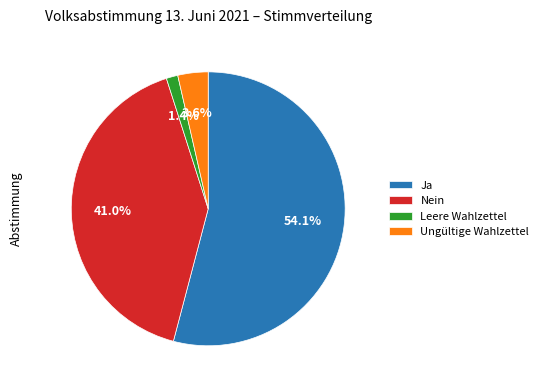

True or false: Ungültige Wahlzettel accounts for 16% of the total.

False